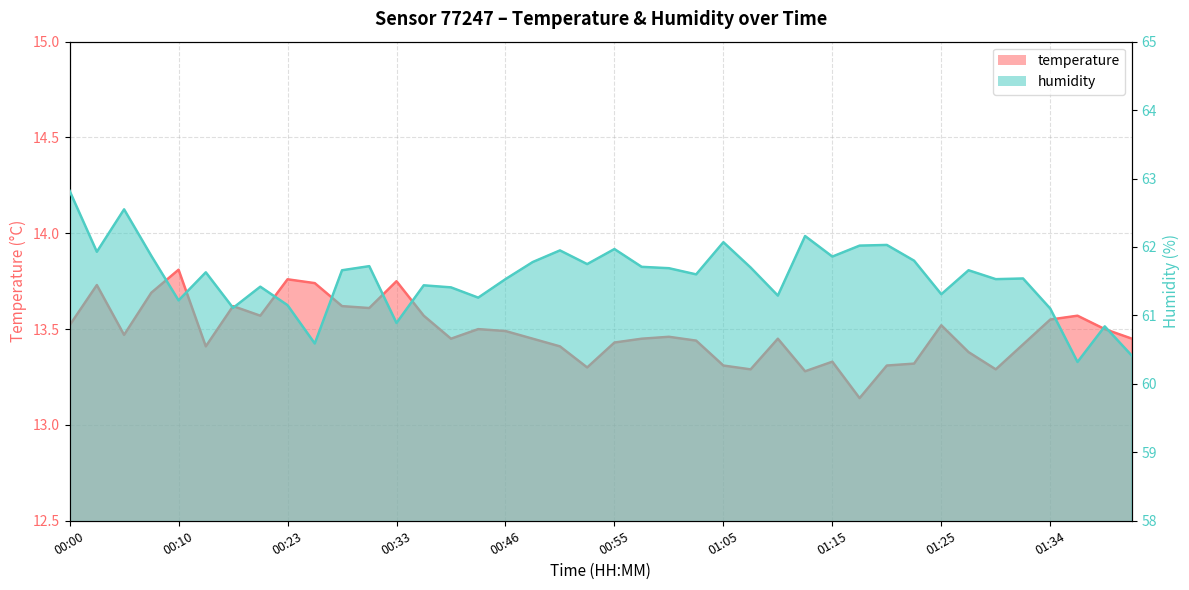

What is the smallest value displayed?

13.1